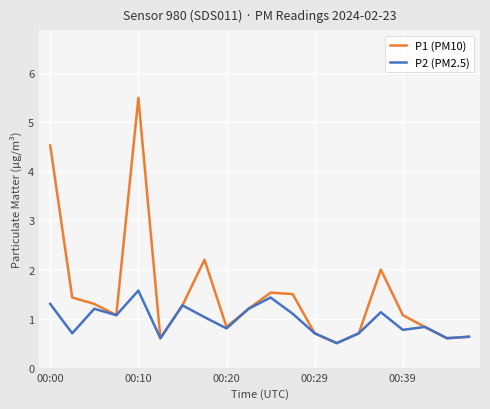

List the series in order of their peak value, highest first.

P1 (PM10), P2 (PM2.5)